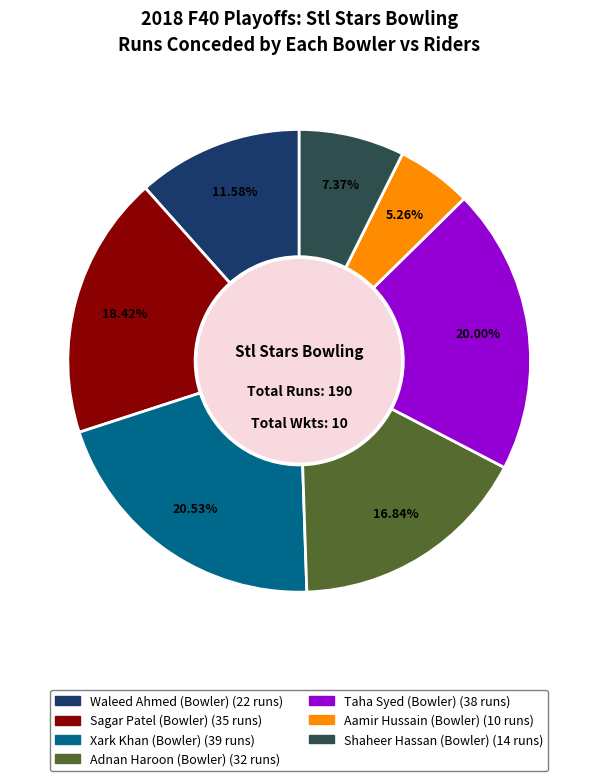

Approximately how many times larger is the value at Aamir Hussain (Bowler) compared to Adnan Haroon (Bowler)?

0.3